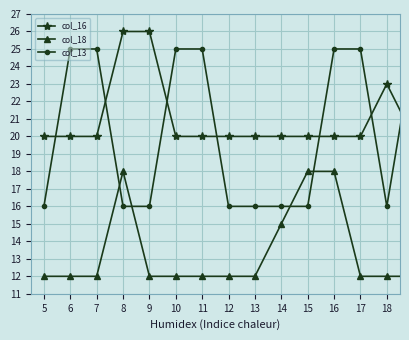

At how many categories does at least one series exceed 13?

20